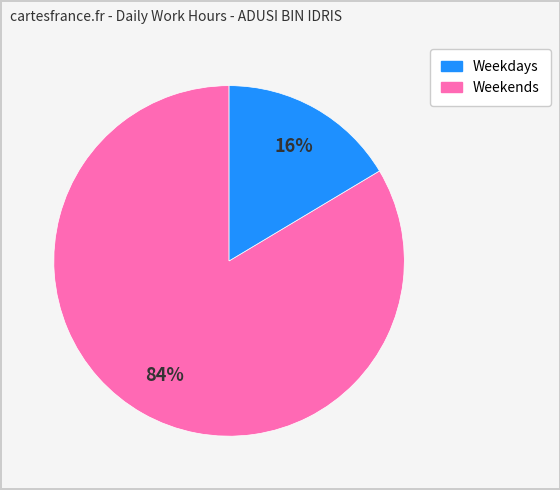

How many segments does this pie chart have?

2